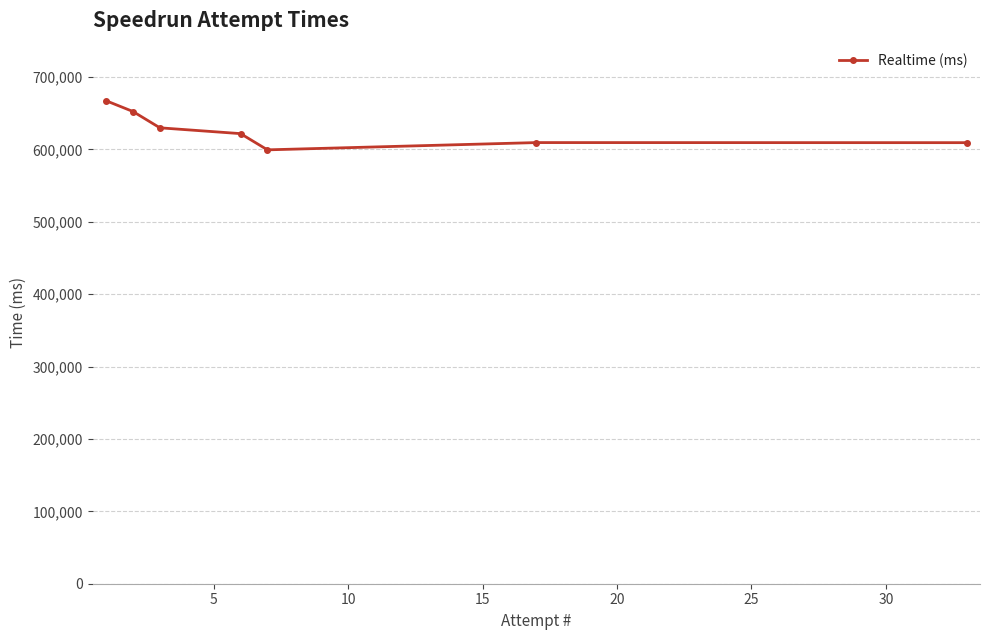

What is the value of the 1st point from the left?

667311